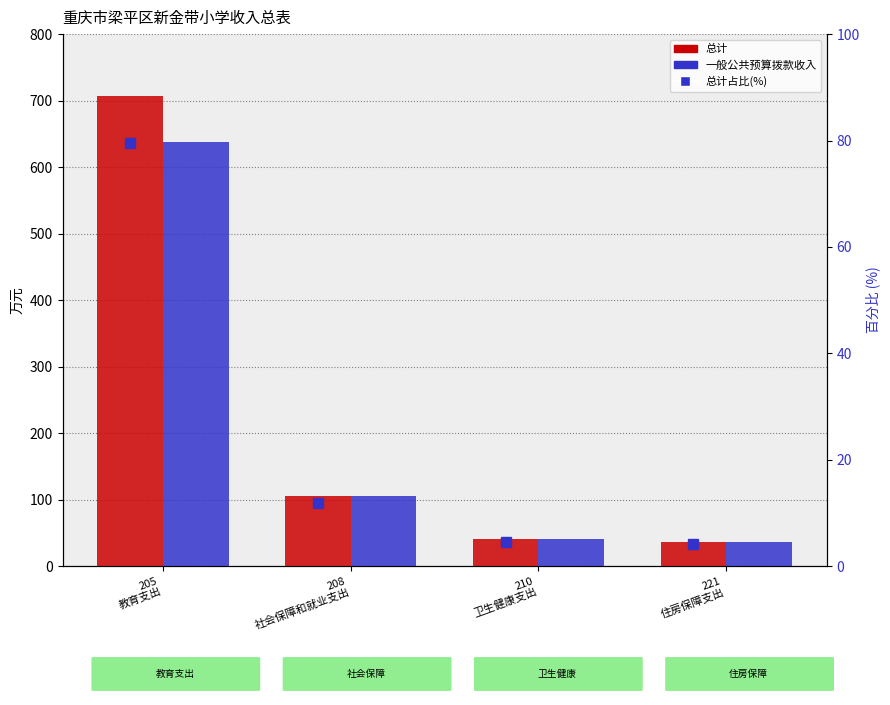

What are all the series names shown in the legend?

总计, 一般公共预算拨款收入, 总计占比(%)